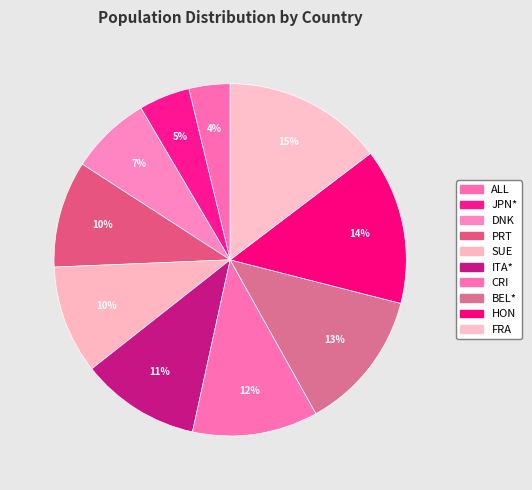

Rank the categories by value from highest to lowest.

FRA, HON, BEL*, CRI, ITA*, SUE, PRT, DNK, JPN*, ALL